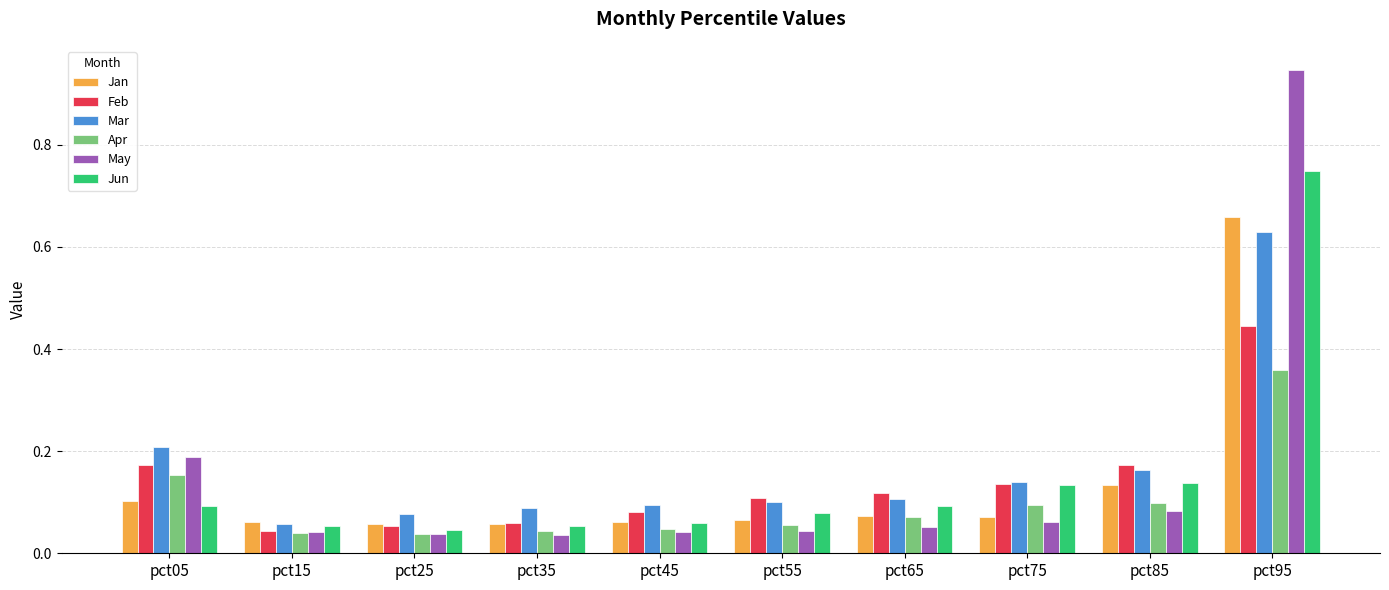

What is the sum of all Jun values?

1.5